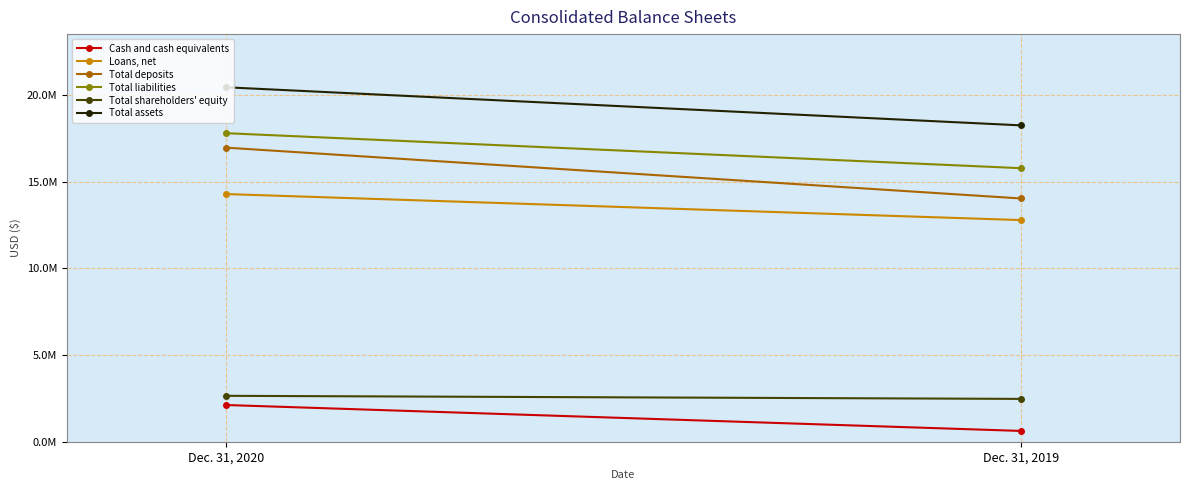

List the labels in order of Cash and cash equivalents value, largest first.

Dec. 31, 2020, Dec. 31, 2019